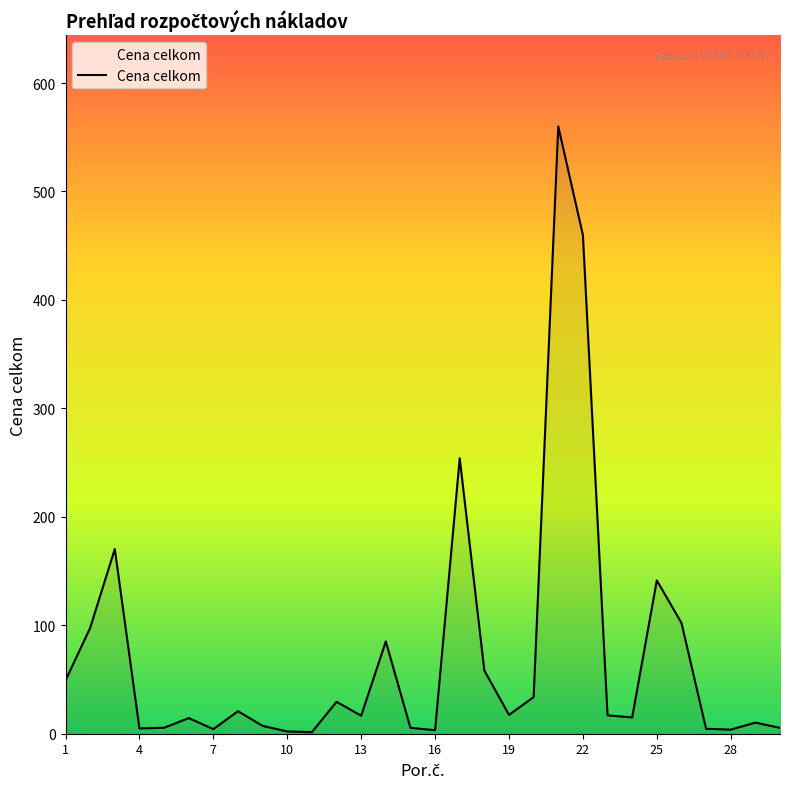

What is the greatest value displayed?

560.0